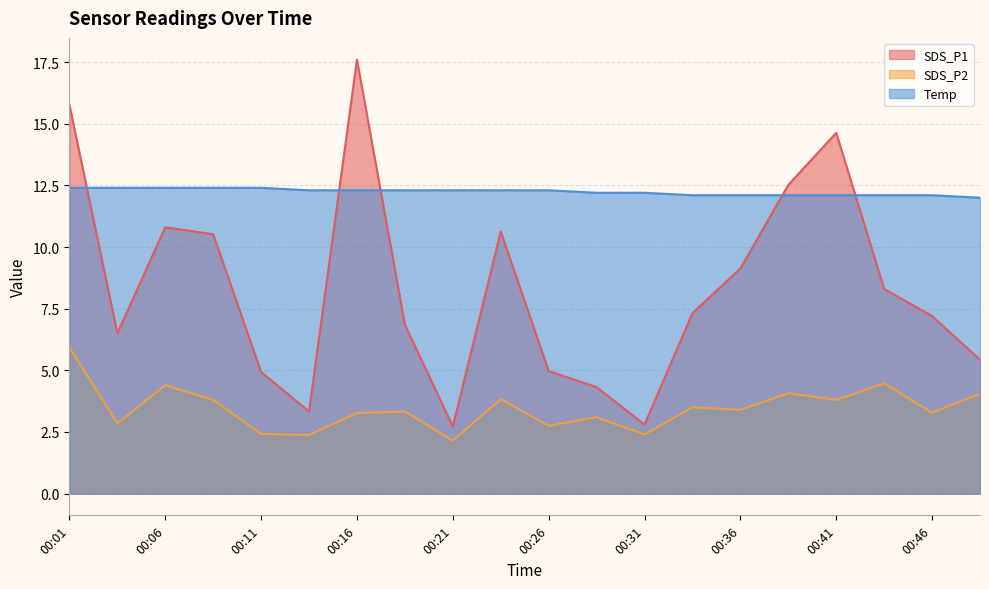

How many Temp values are between 12 and 13?

20